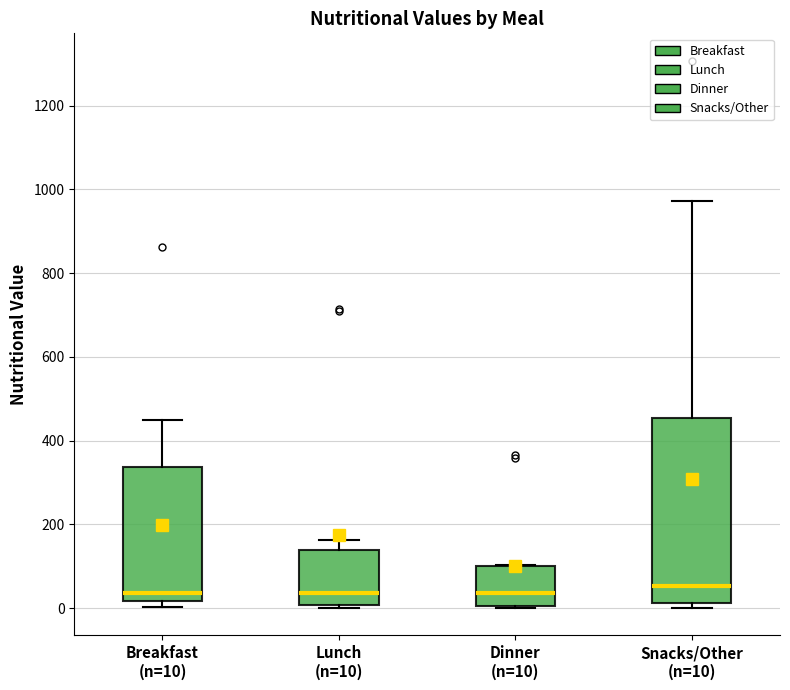

Reading left to right, read every box against the y-axis: the position of its median line, the range the box covers, and the ends of its whiskers. The values are not printed on the chart, so give them approximately, as read against the axis.

Breakfast (n=10): median 40, box 20 to 340, whiskers 0 to 440
Lunch (n=10): median 40, box 0 to 140, whiskers 0 (just below the box's lower edge) to 160
Dinner (n=10): median 40, box 0 to 100, whiskers 0 to 100
Snacks/Other (n=10): median 60, box 20 to 460, whiskers 0 to 980